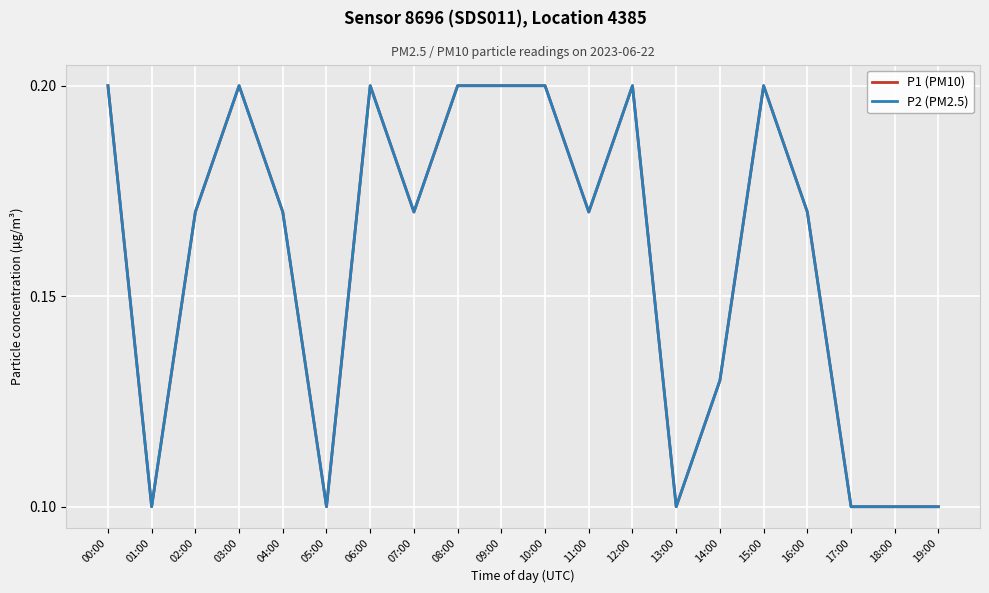

Reading right to left, transcribe all the data shown in this chart.

P1 (PM10): 19:00=0.1	18:00=0.1	17:00=0.1	16:00=0.2	15:00=0.2	14:00=0.1	13:00=0.1	12:00=0.2	11:00=0.2	10:00=0.2	09:00=0.2	08:00=0.2	07:00=0.2	06:00=0.2	05:00=0.1	04:00=0.2	03:00=0.2	02:00=0.2	01:00=0.1	00:00=0.2
P2 (PM2.5): 19:00=0.1	18:00=0.1	17:00=0.1	16:00=0.2	15:00=0.2	14:00=0.1	13:00=0.1	12:00=0.2	11:00=0.2	10:00=0.2	09:00=0.2	08:00=0.2	07:00=0.2	06:00=0.2	05:00=0.1	04:00=0.2	03:00=0.2	02:00=0.2	01:00=0.1	00:00=0.2